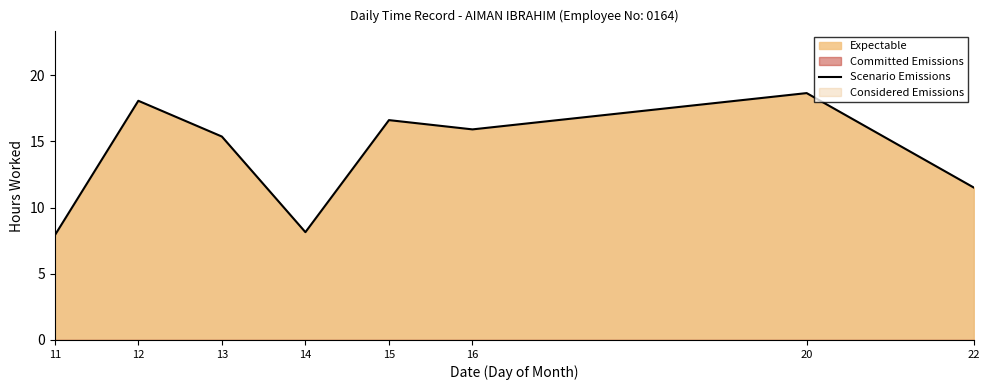

List the labels in order of value, largest first.

20, 12, 15, 16, 13, 22, 14, 11